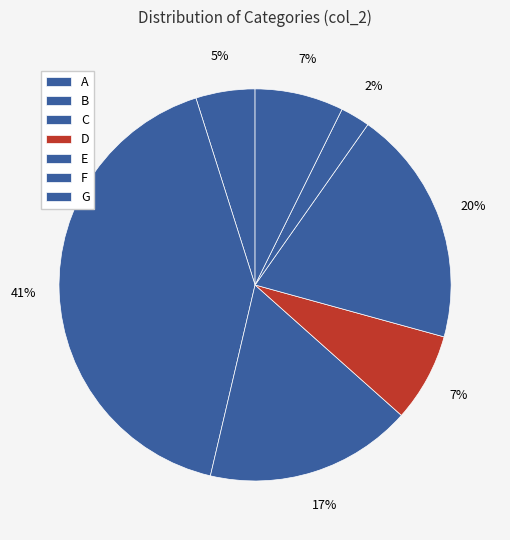

Does any single category account for the majority?

No